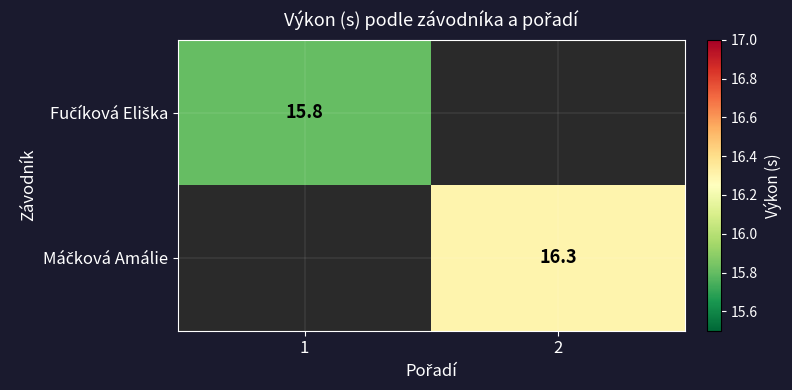

What is the average value of the Máčková Amálie series?

8.2